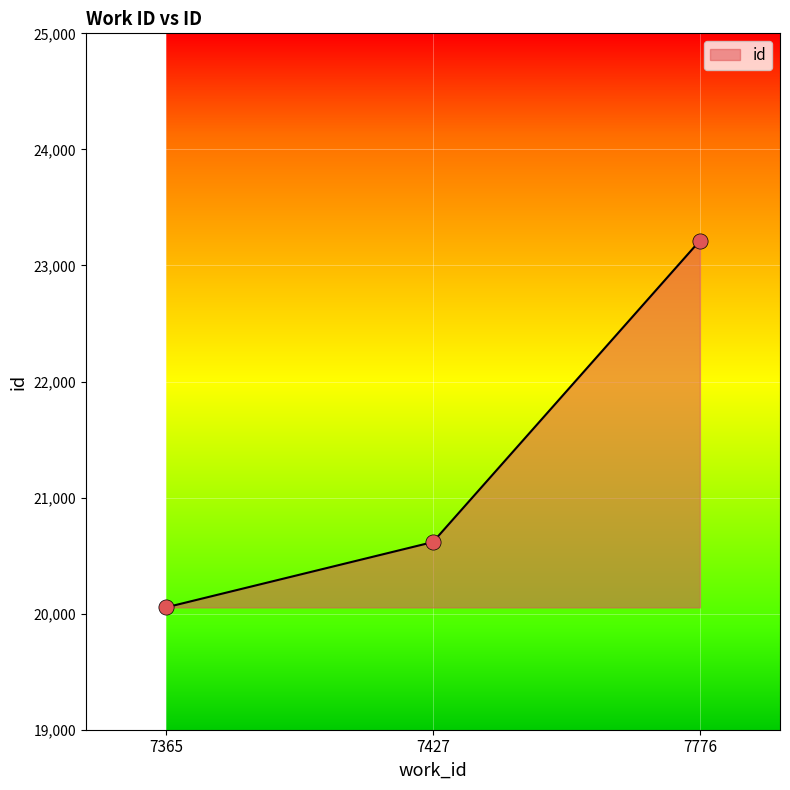

What is the change in value from 7427 to 7776?

+2597